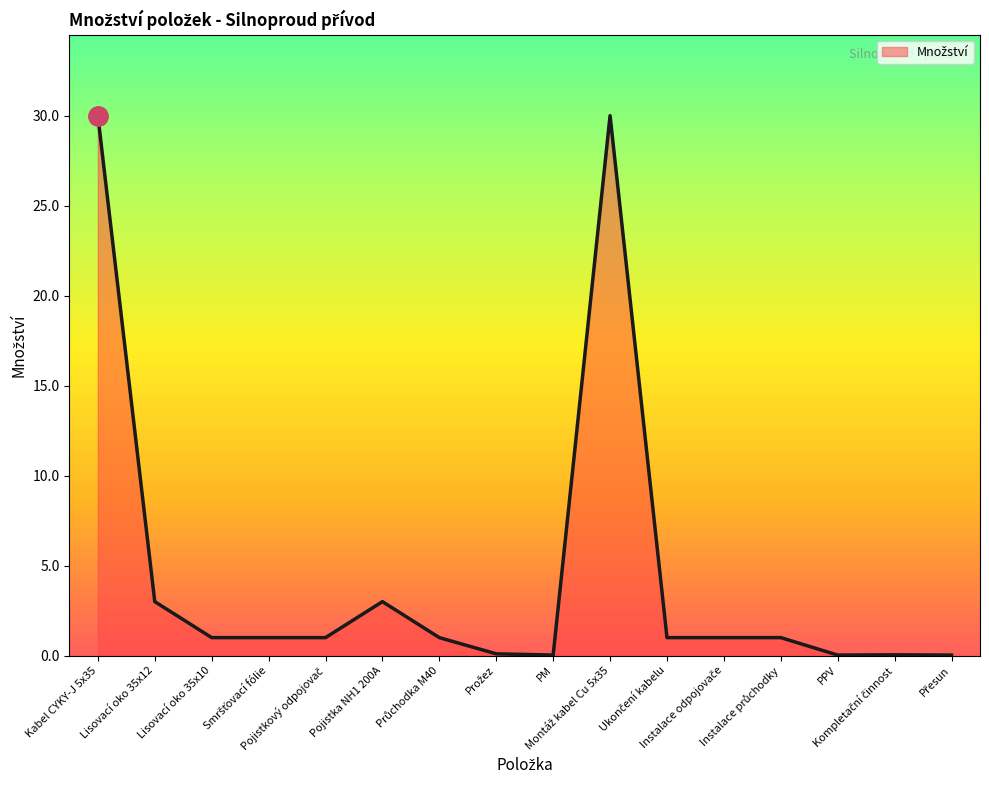

What is the greatest value displayed?

30.0